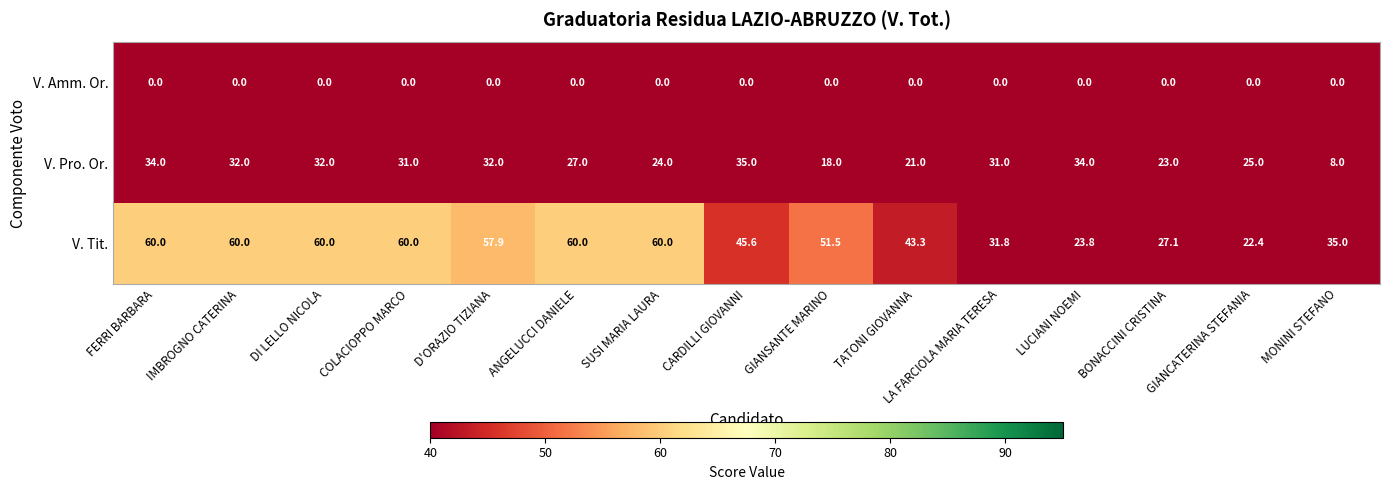

The value of V. Pro. Or. at GIANSANTE MARINO is 18.0. True or false?

True